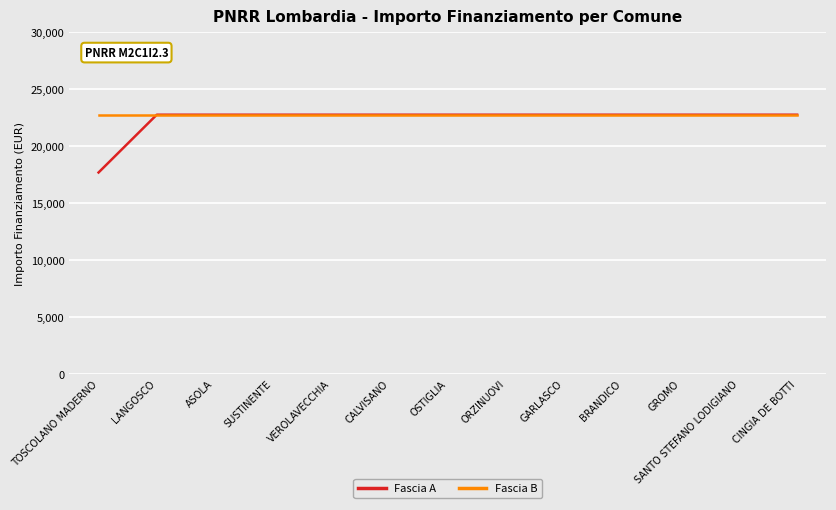

At which label does Fascia A reach its minimum?

TOSCOLANO MADERNO